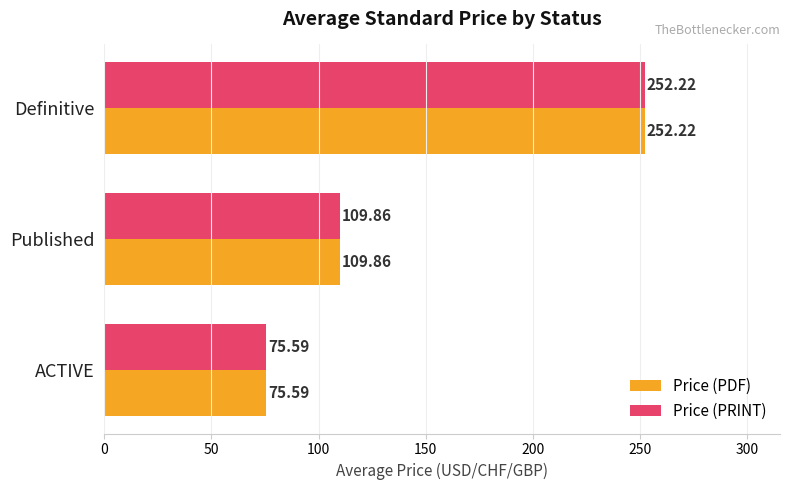

What is the sum of all Price (PRINT) values?

437.7